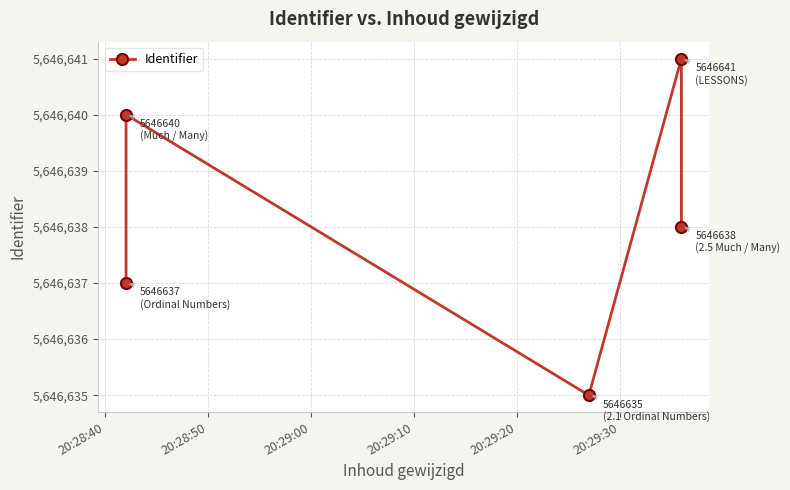

How many values are between 5646637 and 5646640?

3